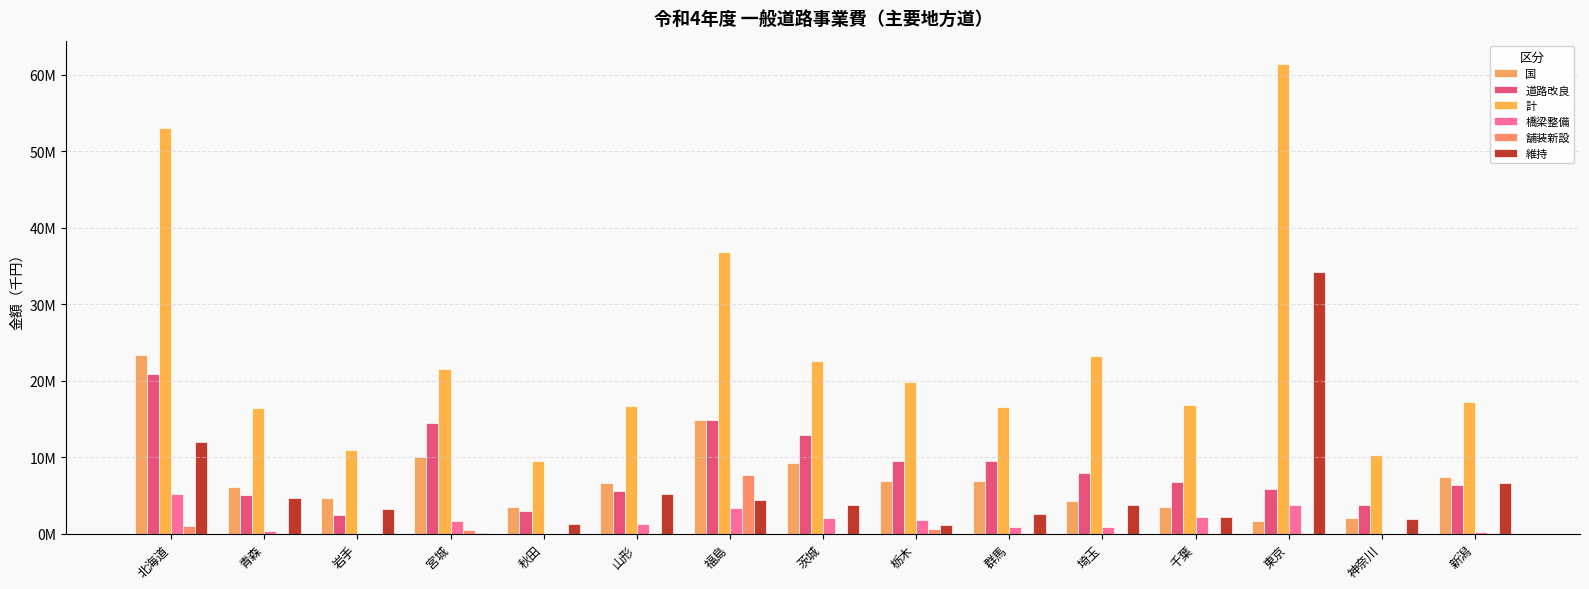

List the labels in order of 計 value, largest first.

東京, 北海道, 福島, 埼玉, 茨城, 宮城, 栃木, 新潟, 千葉, 山形, 群馬, 青森, 岩手, 神奈川, 秋田